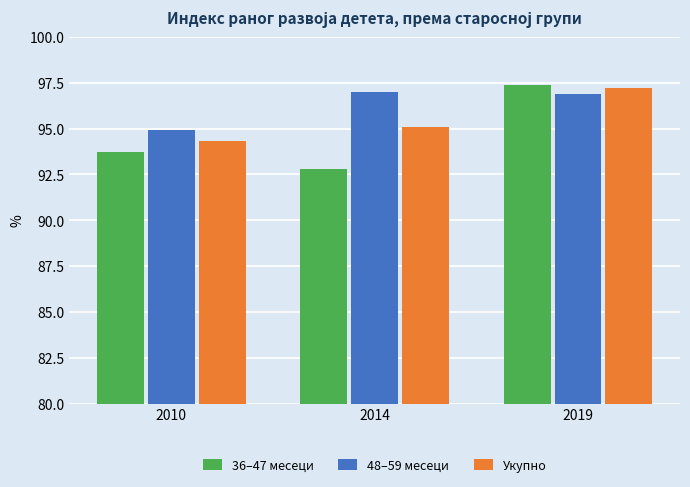

How many data points in Укупно are less than 95?

1